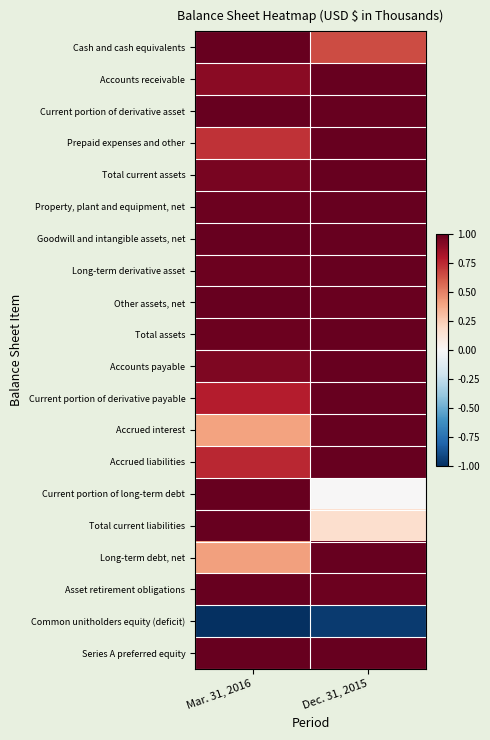

Rank the series by their maximum value, from lowest to highest.

Common unitholders equity (deficit), Cash and cash equivalents, Accounts receivable, Current portion of derivative asset, Prepaid expenses and other, Total current assets, Property, plant and equipment, net, Goodwill and intangible assets, net, Long-term derivative asset, Other assets, net, Total assets, Accounts payable, Current portion of derivative payable, Accrued interest, Accrued liabilities, Current portion of long-term debt, Total current liabilities, Long-term debt, net, Asset retirement obligations, Series A preferred equity